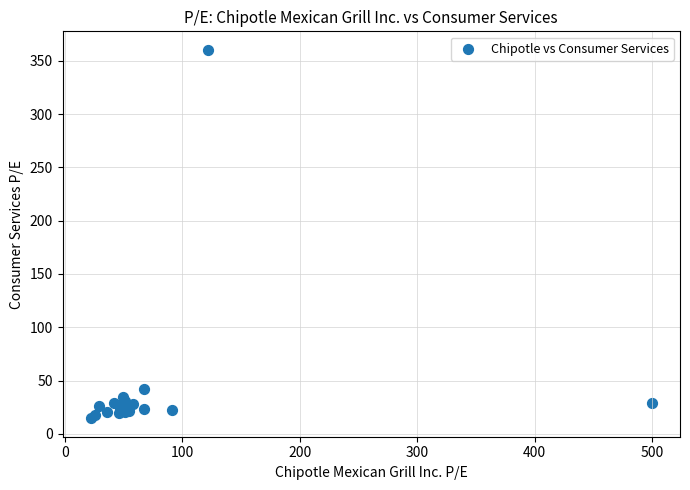

What Y value in the scatter plot is closest to 187?

42.1